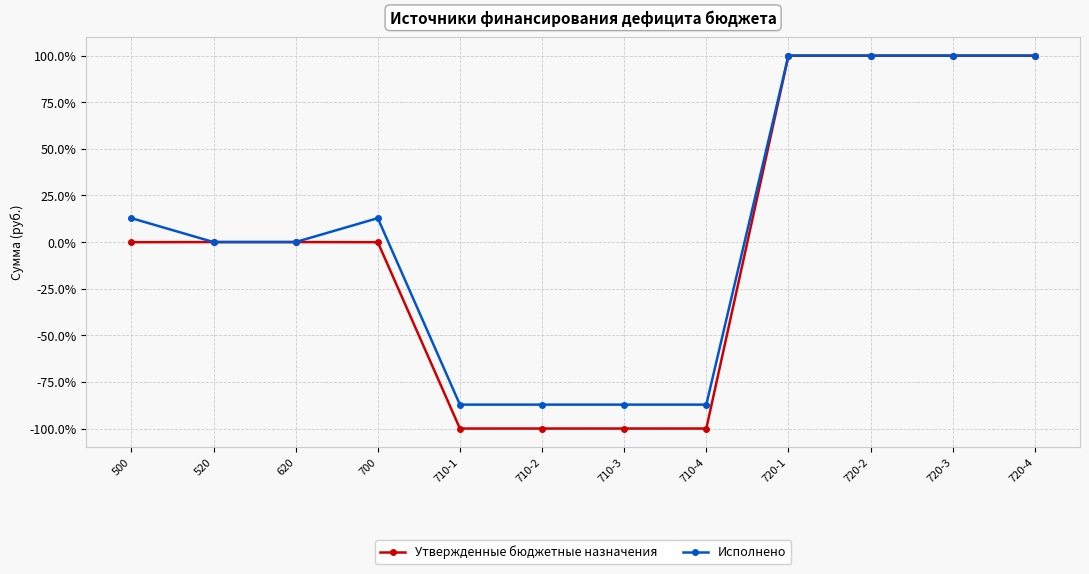

Which series has the widest spread of values?

Утвержденные бюджетные назначения